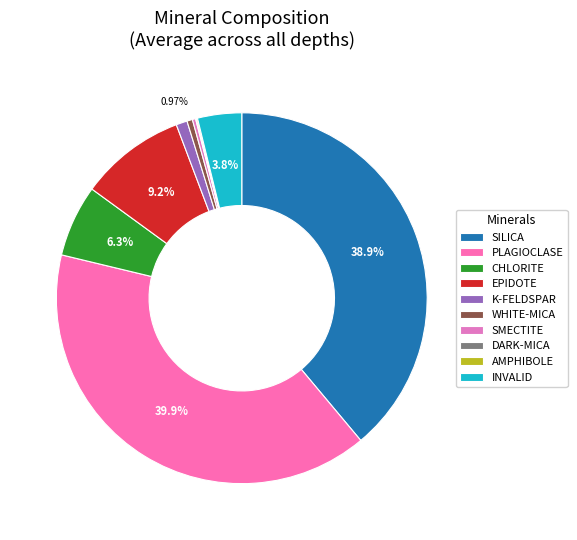

To the nearest percent, what is the combined percentage of K-FELDSPAR and DARK-MICA?

1%